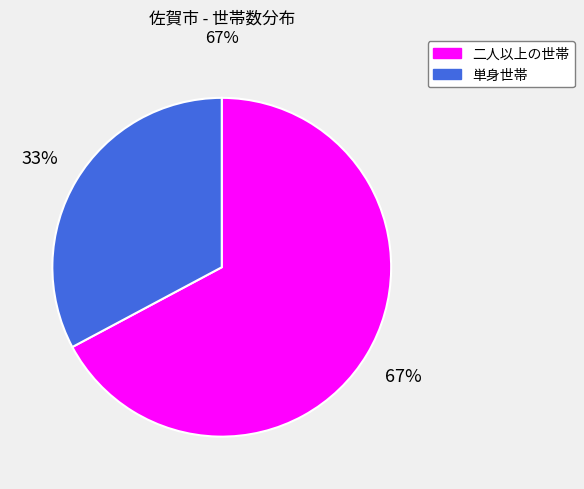

To the nearest percent, what is the difference between the largest and smallest slice percentages?

34%